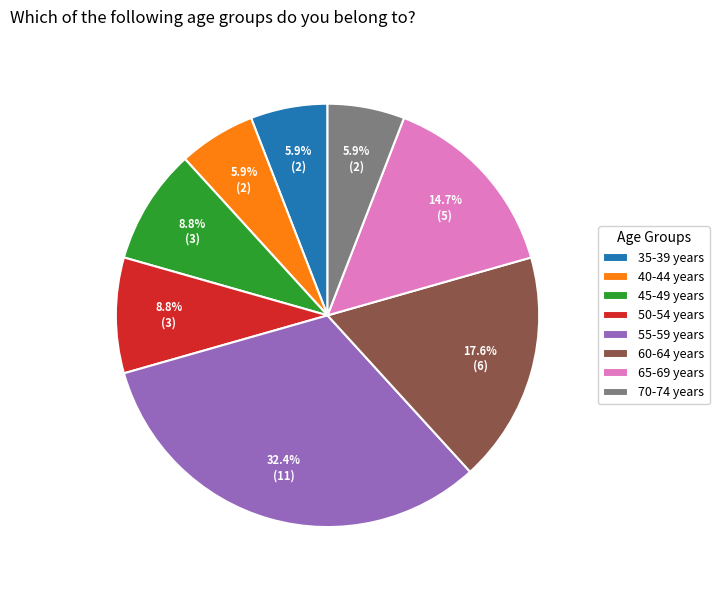

What is the largest slice in the pie chart?

55-59 years